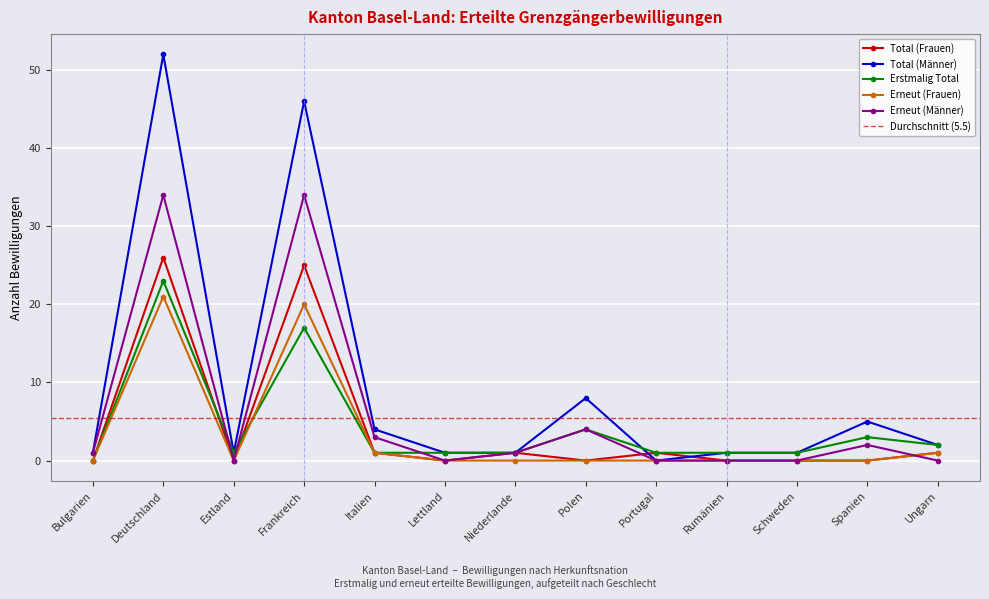

How many positive values does the Erneut (Männer) series have?

7